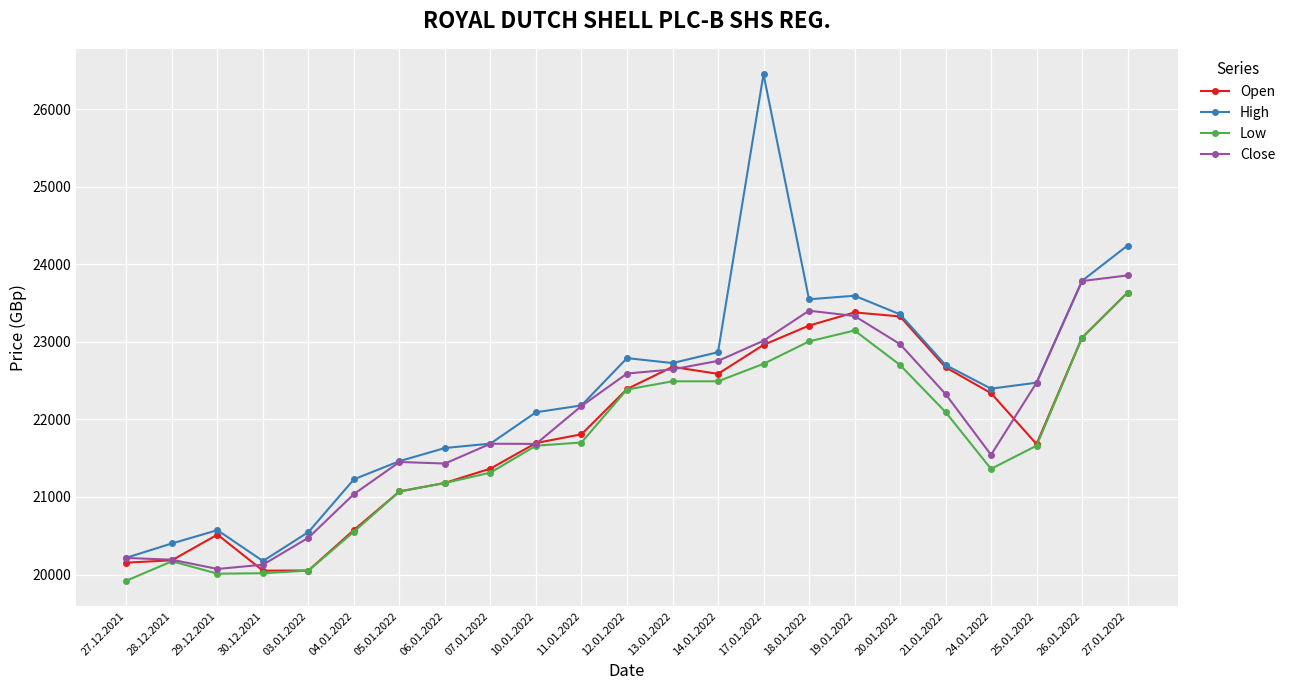

What is the smallest value displayed?

19921